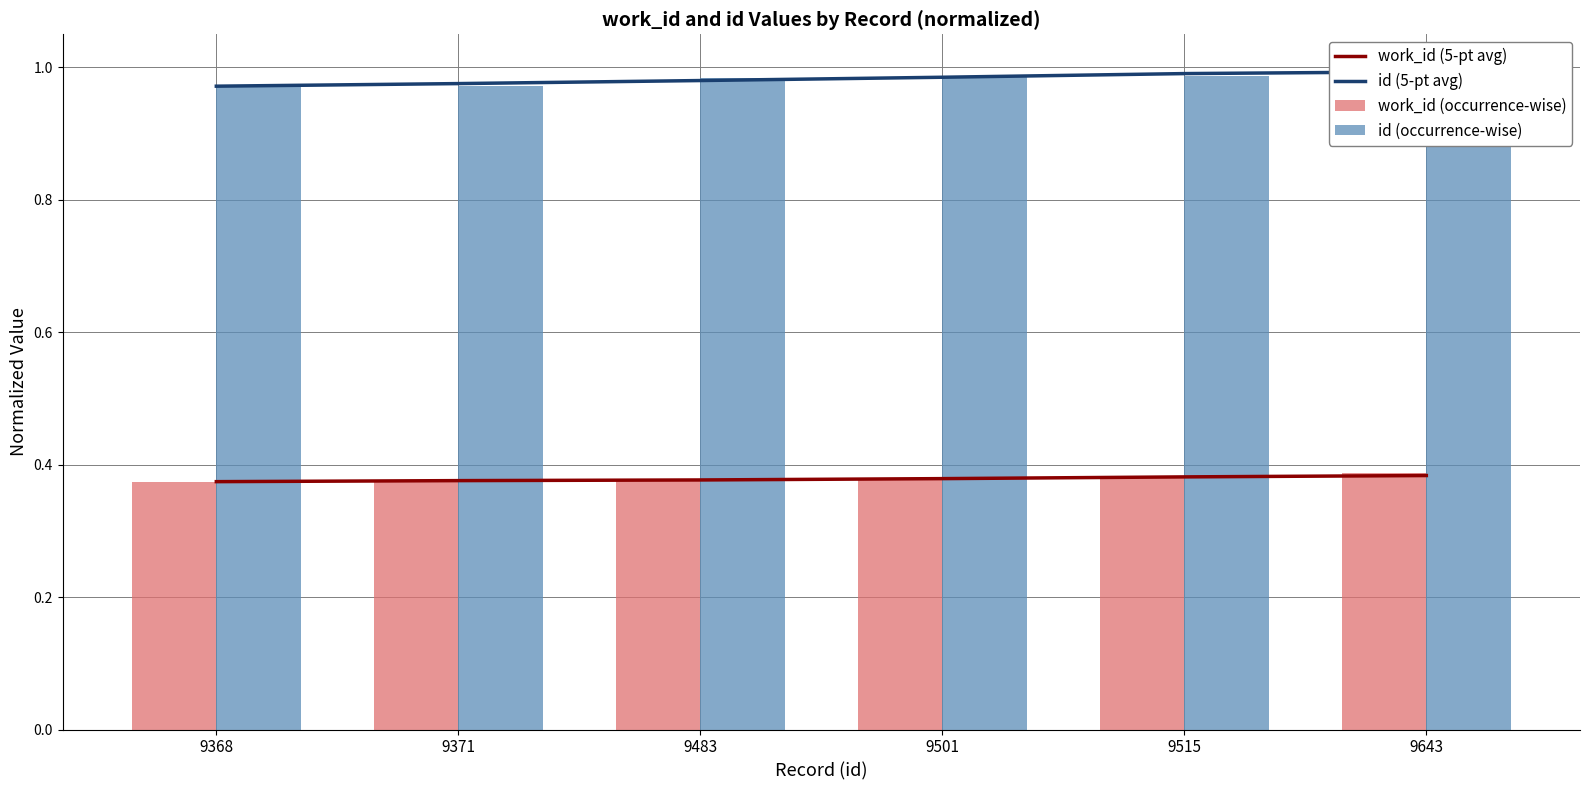

What value does the id (occurrence-wise) series have at 9371?

1.0